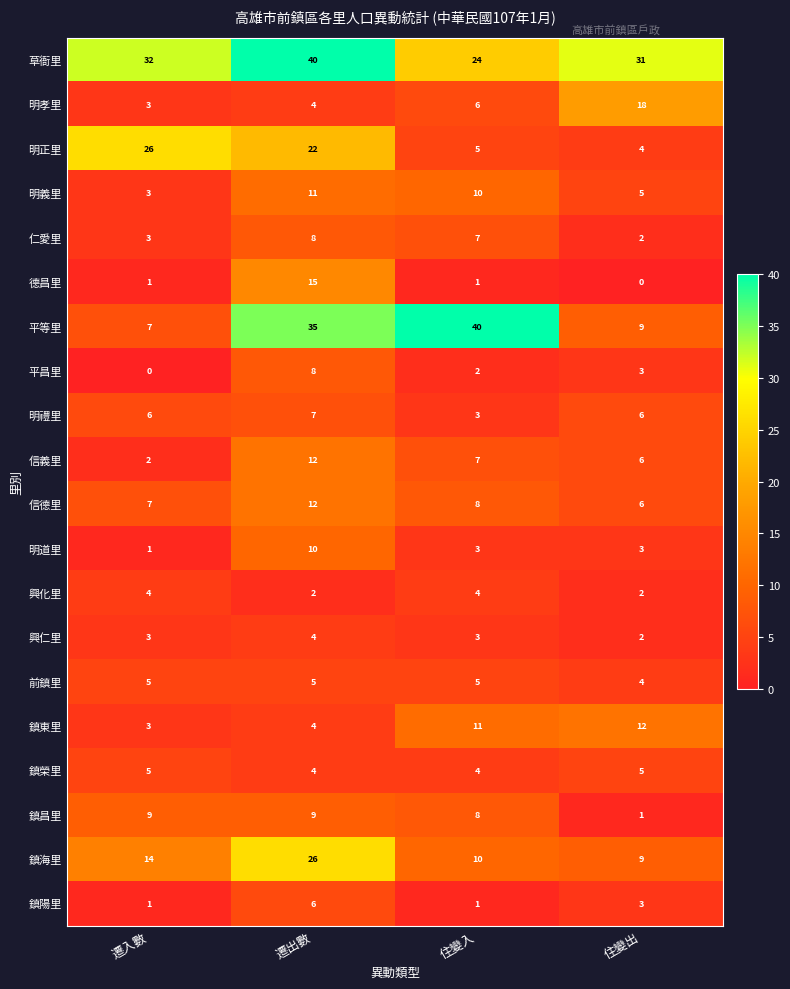

What is the approximate value of 明義里 at 住變入?

10